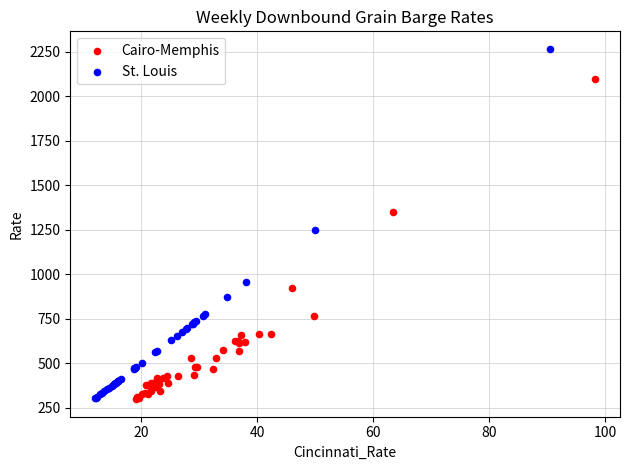

What are all the series names shown in the legend?

Cairo-Memphis, St. Louis